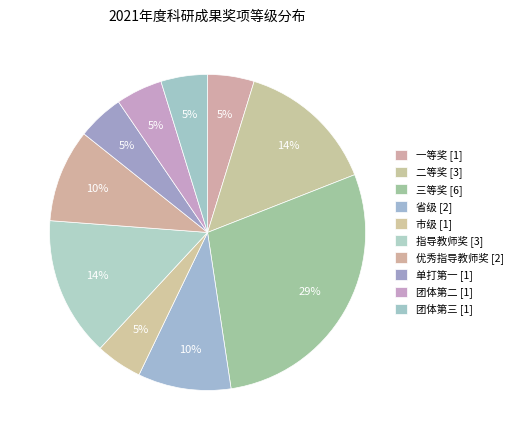

True or false: 二等奖 accounts for 6% of the total.

False